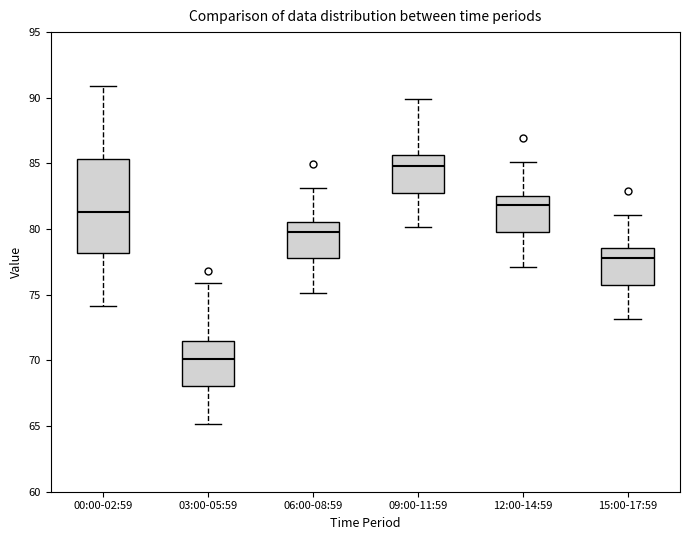

Reading left to right, transcribe this box plot: for each box, give where its median line is, the range the box spans, and where its two whiskers end, as read against the y-axis. The values are not printed on the chart, so give them approximately, as read against the axis.

00:00-02:59: median 81.5, box 78.0 to 85.5, whiskers 74.0 to 91.0
03:00-05:59: median 70.0, box 68.0 to 71.5, whiskers 65.0 to 76.0
06:00-08:59: median 80.0, box 78.0 to 80.5, whiskers 75.0 to 83.0
09:00-11:59: median 85.0, box 83.0 to 85.5, whiskers 80.0 to 90.0
12:00-14:59: median 82.0, box 80.0 to 82.5, whiskers 77.0 to 85.0
15:00-17:59: median 78.0, box 76.0 to 78.5, whiskers 73.0 to 81.0